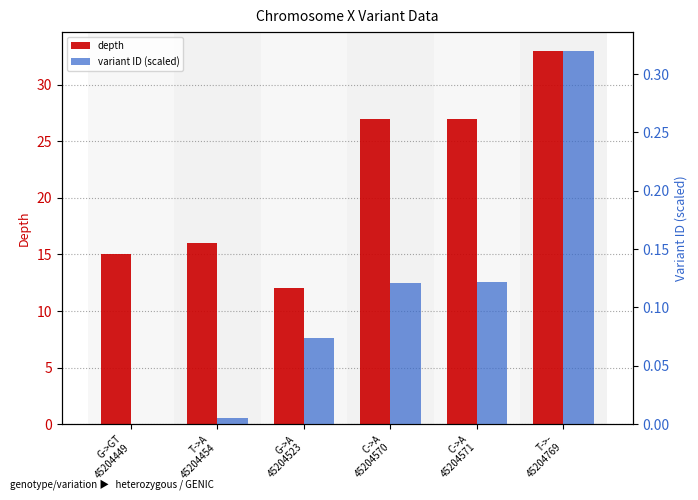

True or false: variant ID (scaled) has a value of 0.0 at T->A
45204454.

False